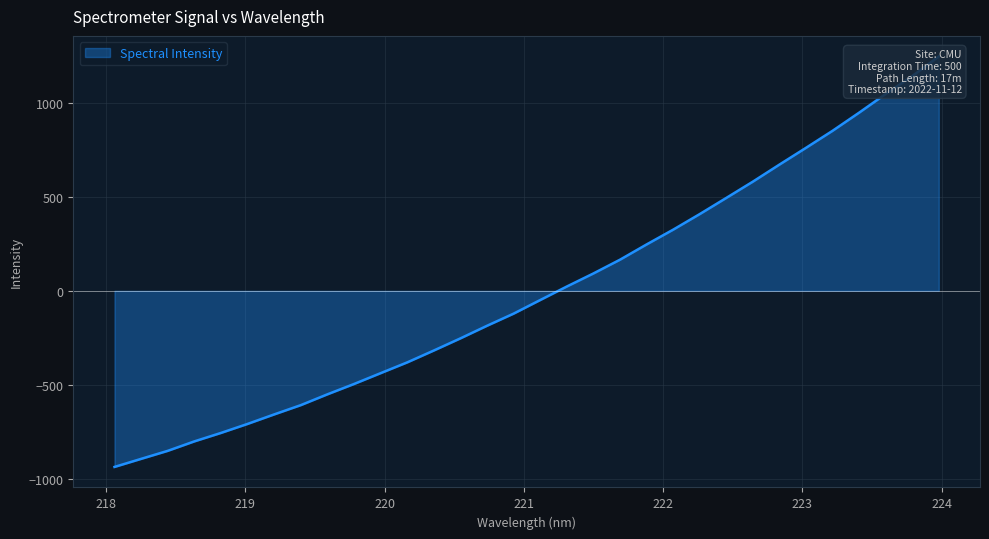

Reading left to right, transcribe all the data shown in this chart.

218.0596=-936.5	218.2508=-893.6	218.442=-850.9	218.6332=-800.6	218.8244=-755.7	219.0156=-707.7	219.2067=-657.2	219.3979=-607.8	219.589=-550.4	219.7801=-495.4	219.9712=-437.8	220.1623=-380.5	220.3533=-317.4	220.5444=-252.8	220.7354=-185.8	220.9264=-121.3	221.1174=-49.0	221.3083=22.8	221.4993=92.3	221.6902=165.4	221.8812=246.5	222.0721=325.2	222.263=408.0	222.4538=494.0	222.6447=580.6	222.8355=671.2	223.0264=760.4	223.2172=851.0	223.408=947.4	223.5987=1046.9	223.7895=1141.9	223.9802=1246.5